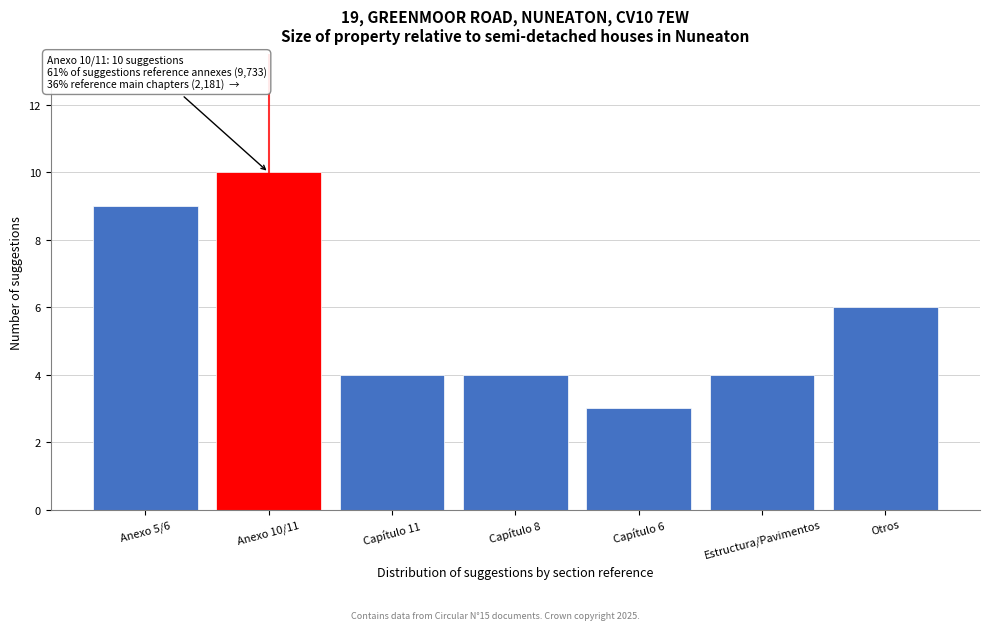

Reading right to left, list all the values displayed in this chart.

6	4	3	4	4	10	9